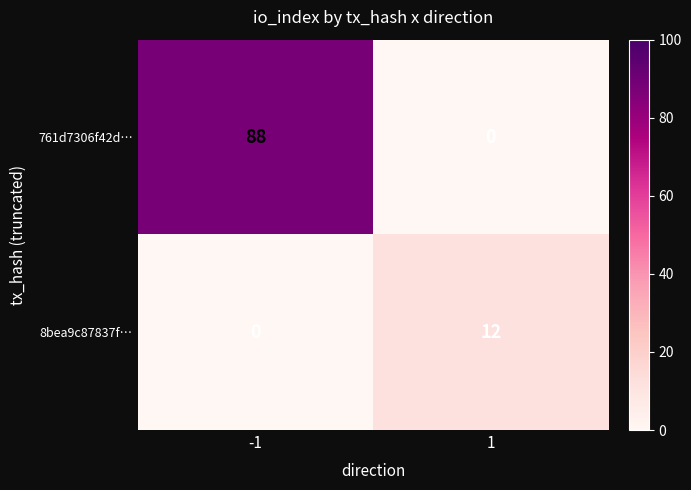

Reading left to right, what are all the values shown in this chart?

761d7306f42d…: -1=88	1=0
8bea9c87837f…: -1=0	1=12